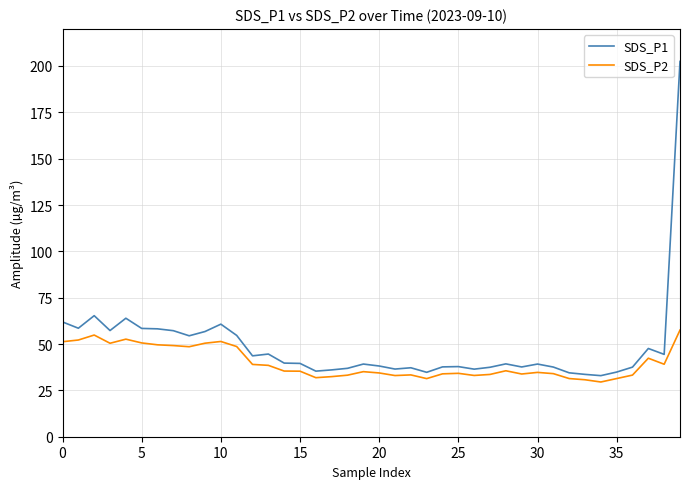

Which series has the largest range (max minus min)?

SDS_P1